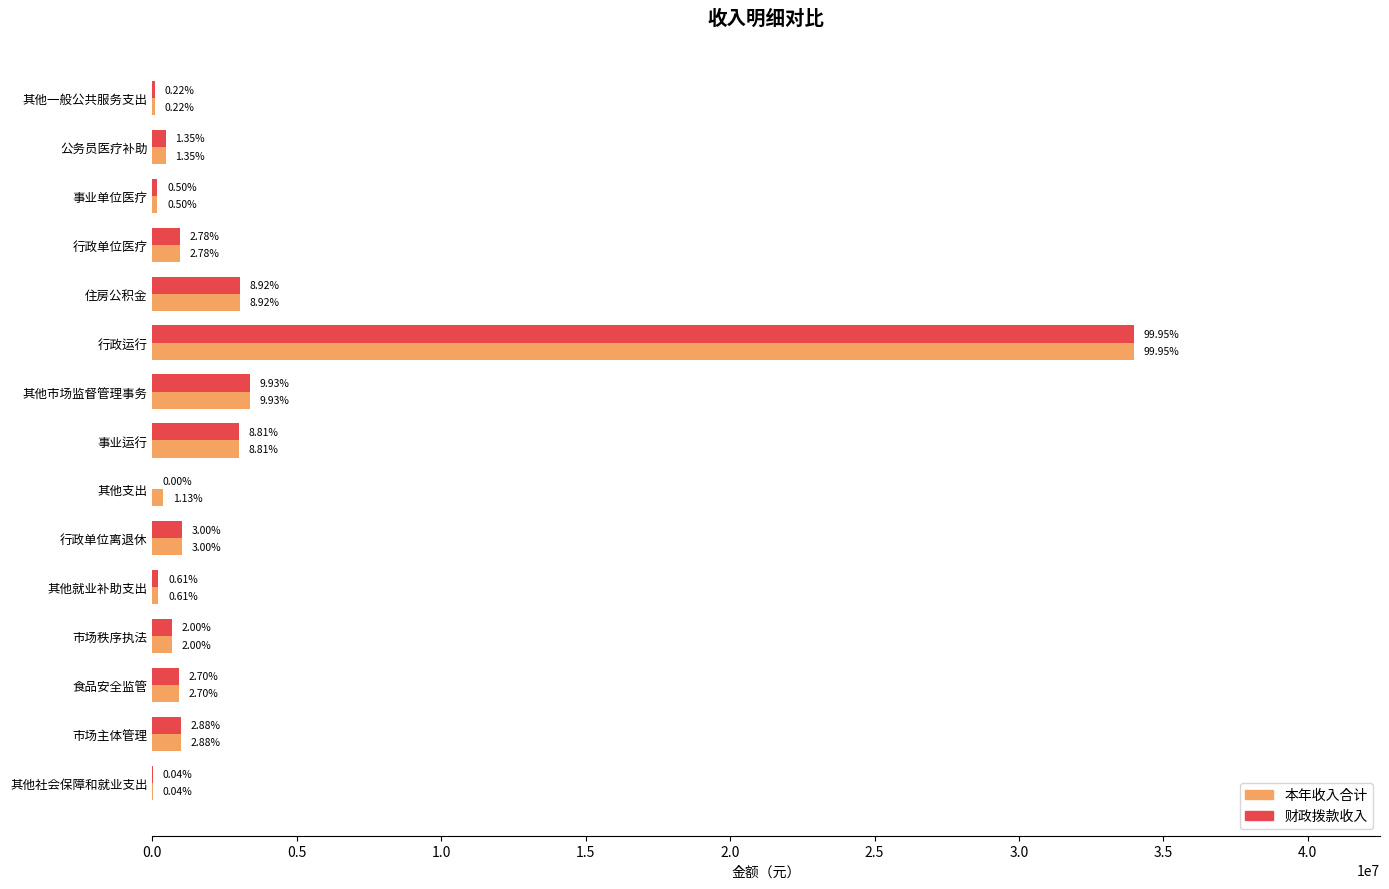

What are all the series names shown in the legend?

本年收入合计, 财政拨款收入